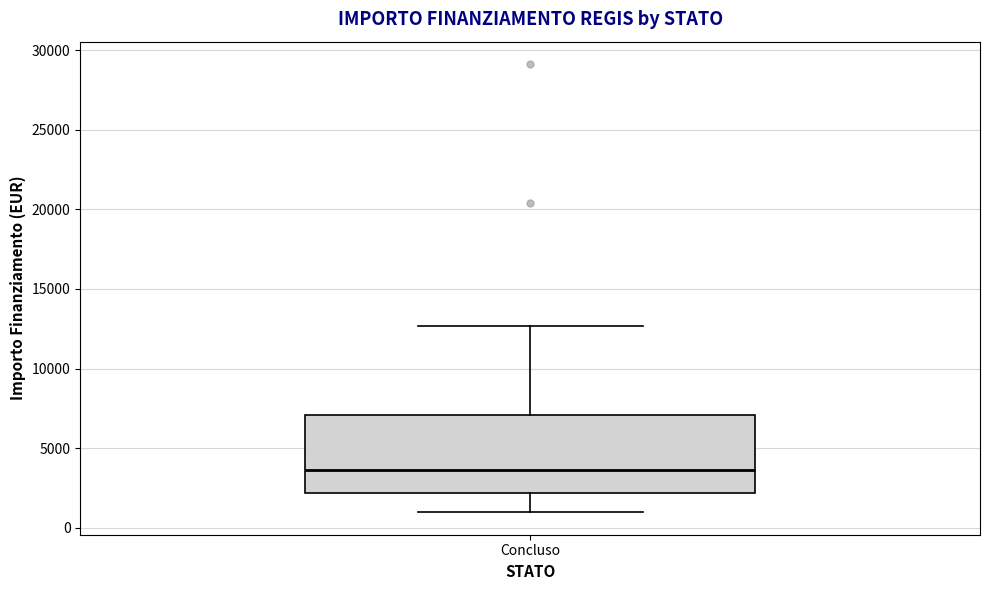

Transcribe this box plot: give where the median line is, the range the box spans, and where the two whiskers end, as read against the y-axis. The values are not printed on the chart, so give them approximately, as read against the axis.

median 3500, box 2000 to 7000, whiskers 1000 to 12500